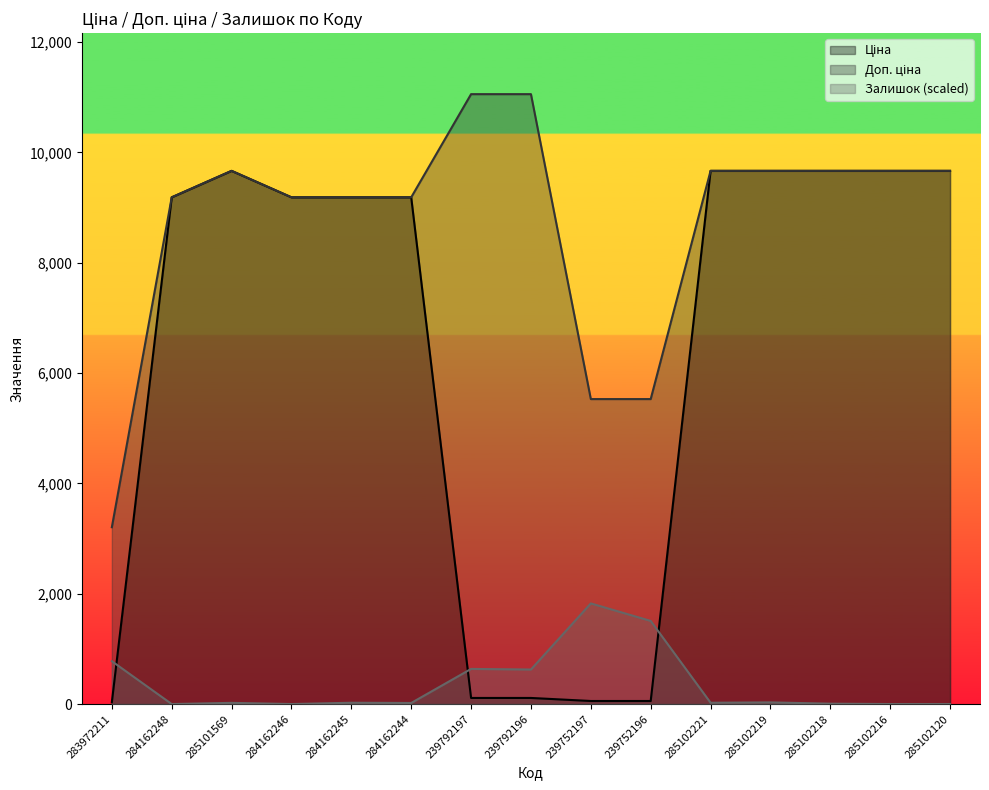

Is it true that Доп. ціна equals 9185.1 at 284162248?

True